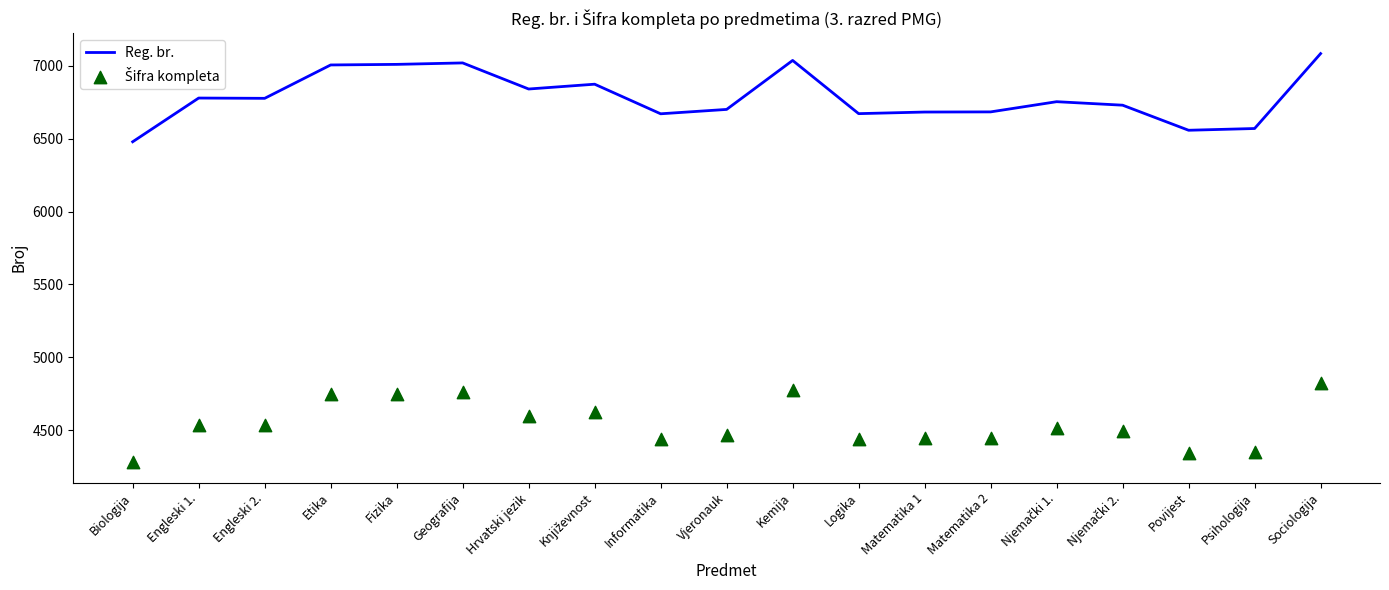

At which category is the sum across all series the highest?

Sociologija